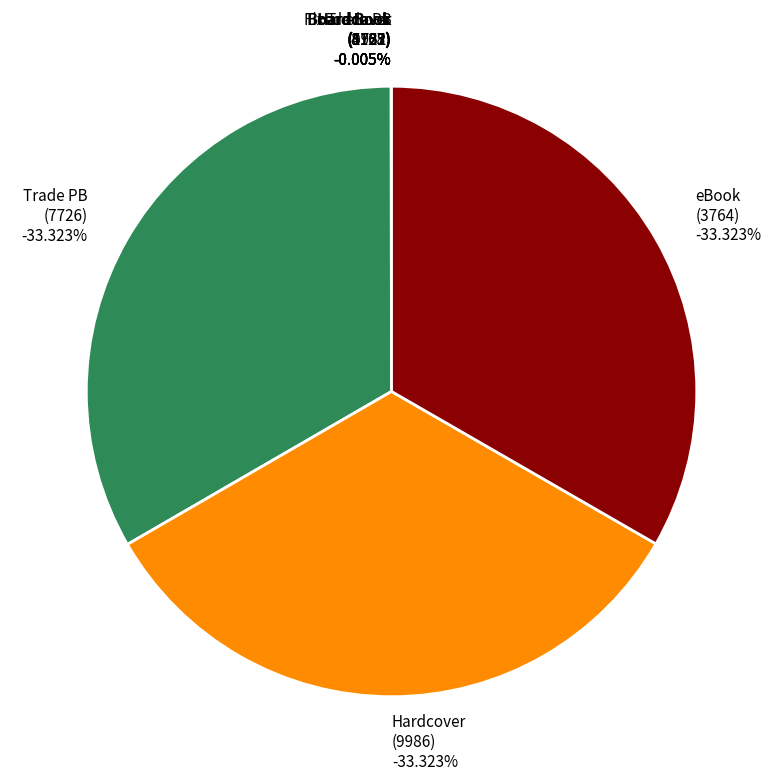

To the nearest percent, what is the average slice percentage?

11%